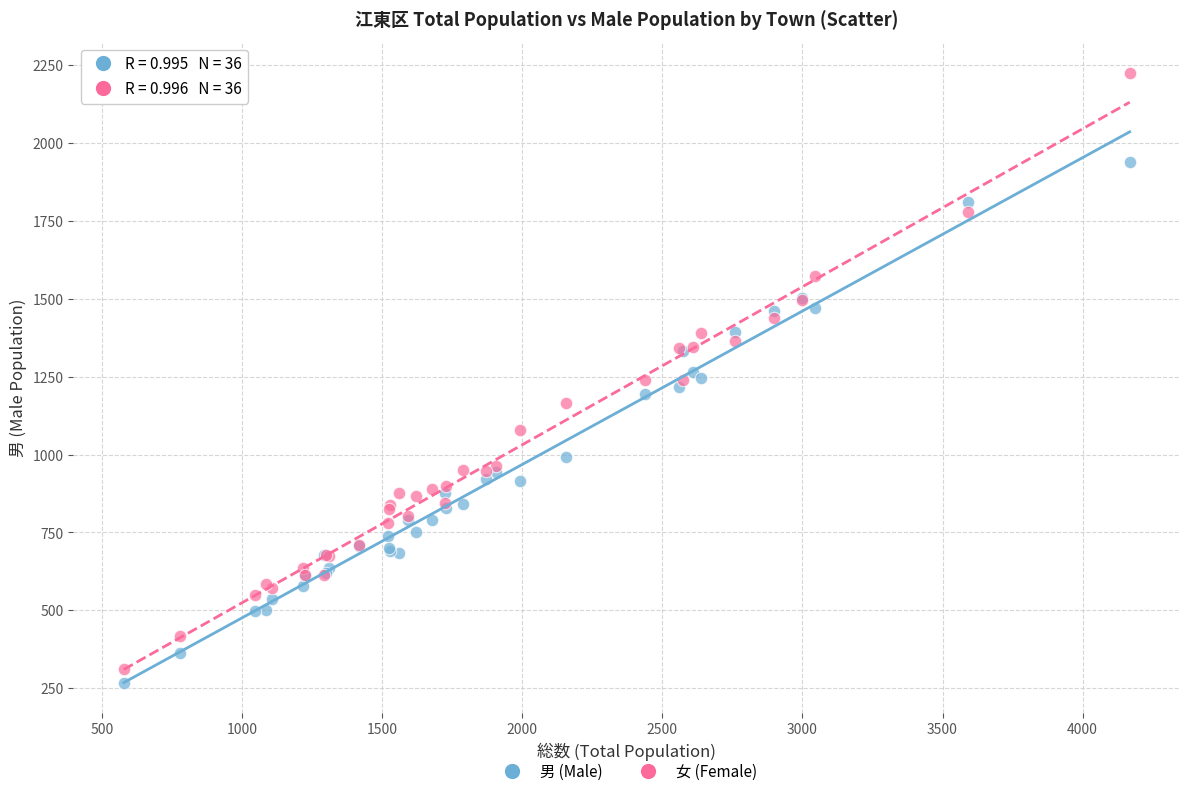

Which series has the widest spread of Y values?

女 (Female)